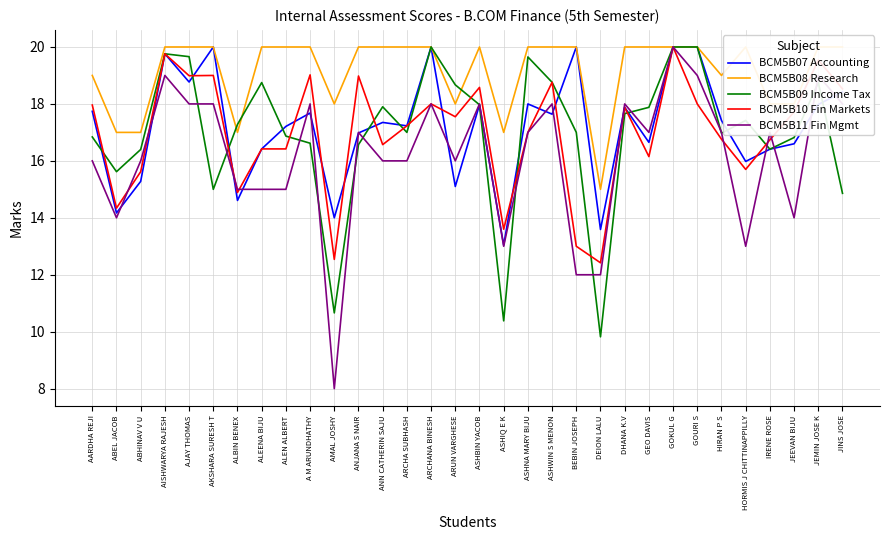

List the series in order of their peak value, lowest first.

BCM5B07 Accounting, BCM5B08 Research, BCM5B09 Income Tax, BCM5B10 Fin Markets, BCM5B11 Fin Mgmt